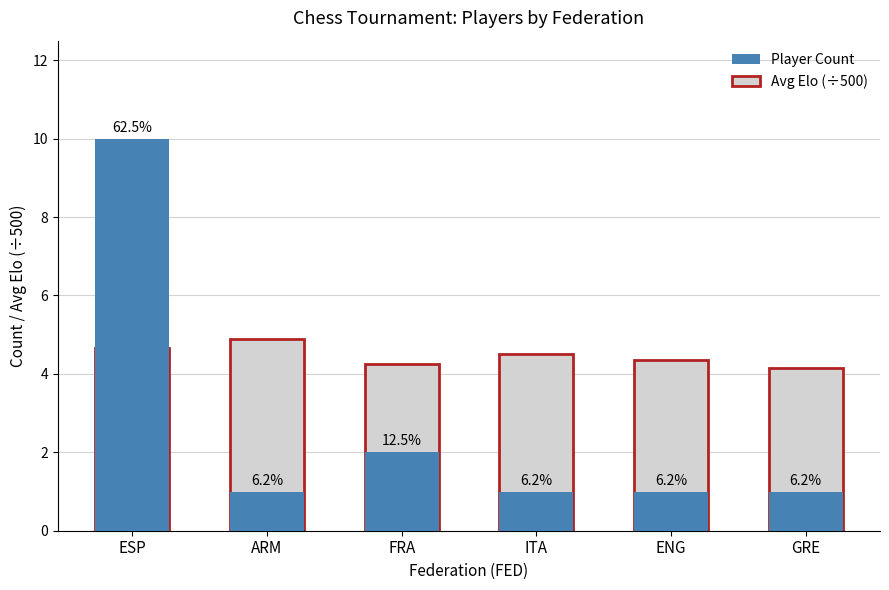

What is the spread (max minus min) of values at ENG?

3.4